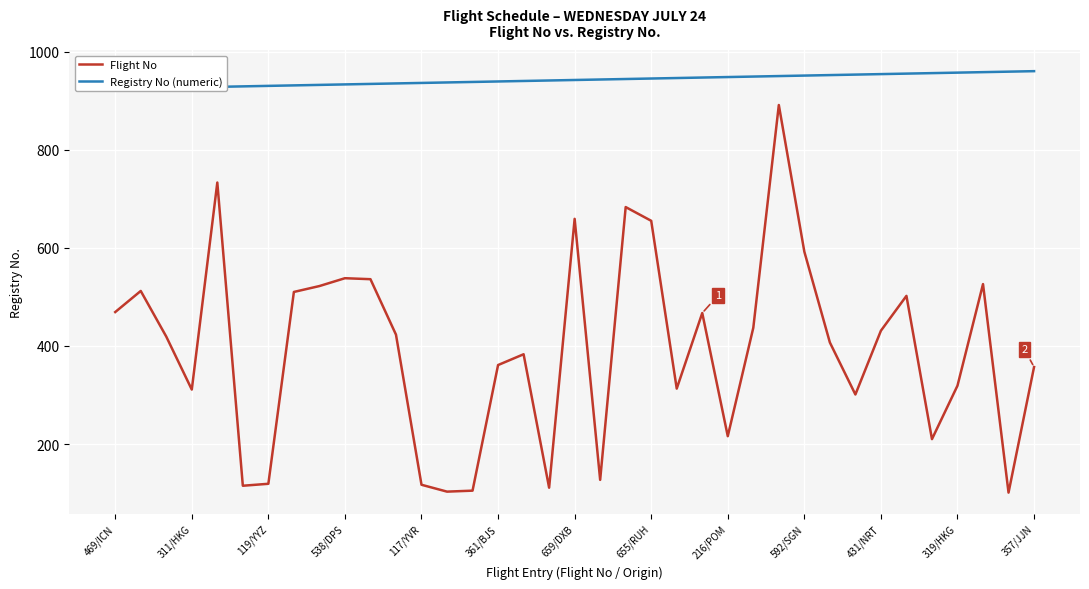

What is the greatest value displayed?

960